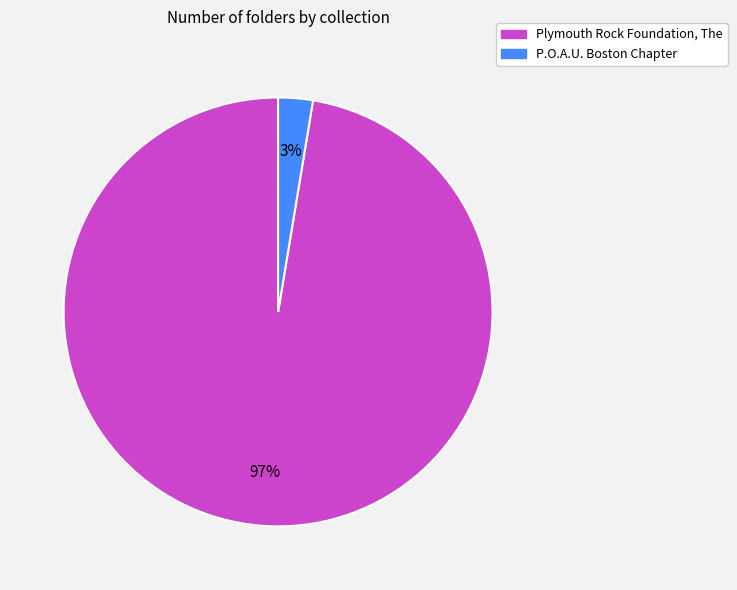

To the nearest percent, what percentage of the pie is Plymouth Rock Foundation, The?

97%